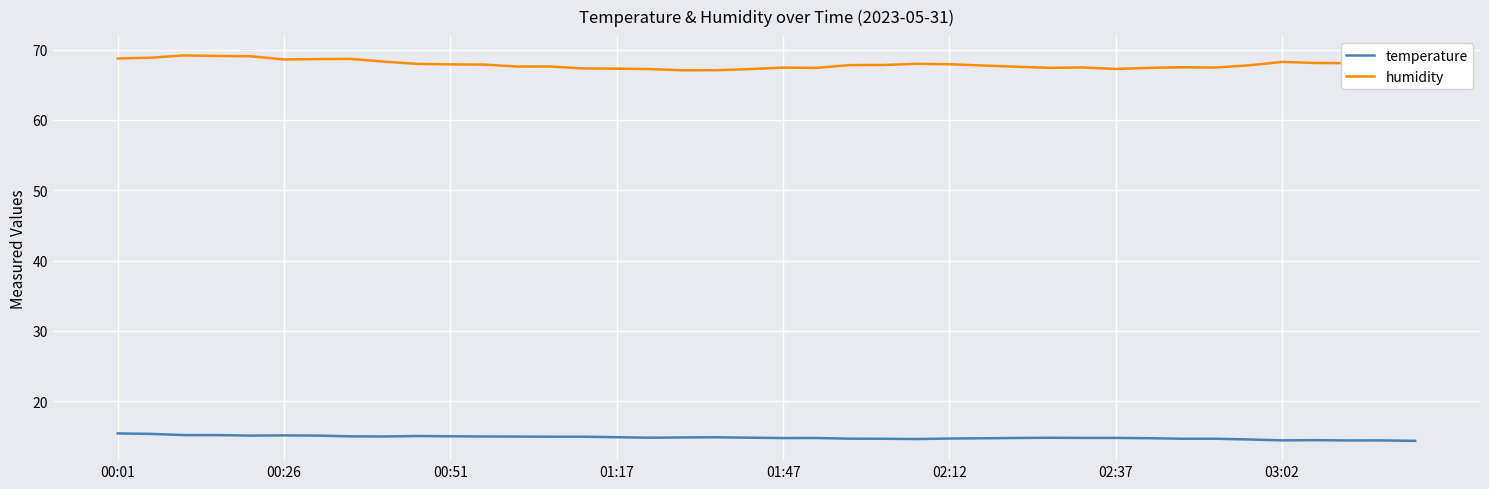

What is the greatest value displayed?

69.2